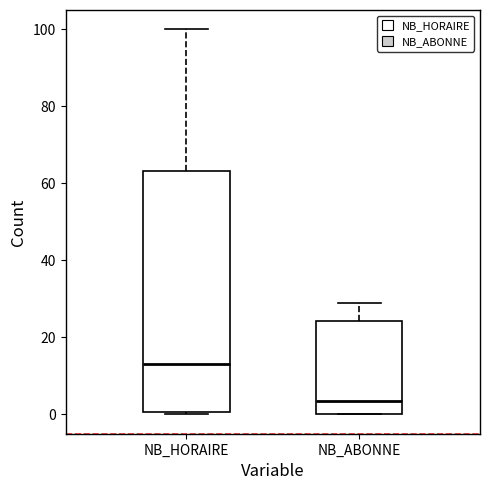

Where is the upper edge of the box for NB_HORAIRE on the y-axis? The values are not printed on the chart, so give them approximately, as read against the axis.

64